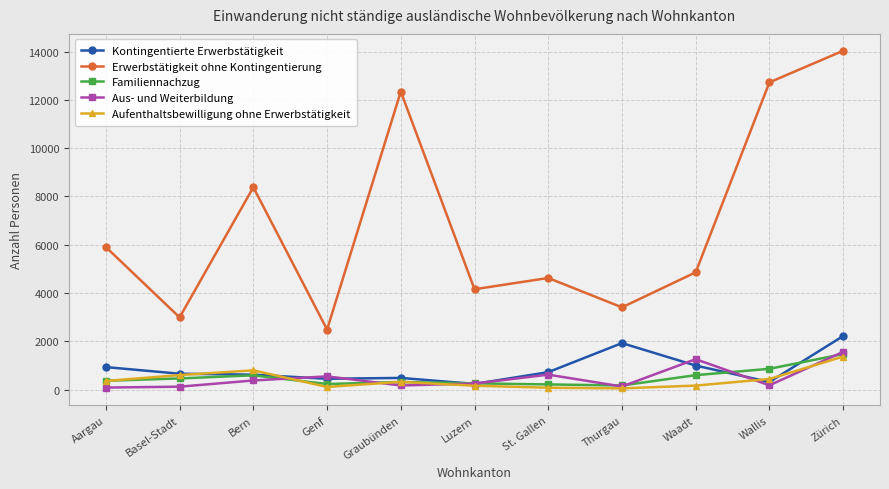

What is the sum of the Aus- und Weiterbildung values at Waadt and Bern?

1635